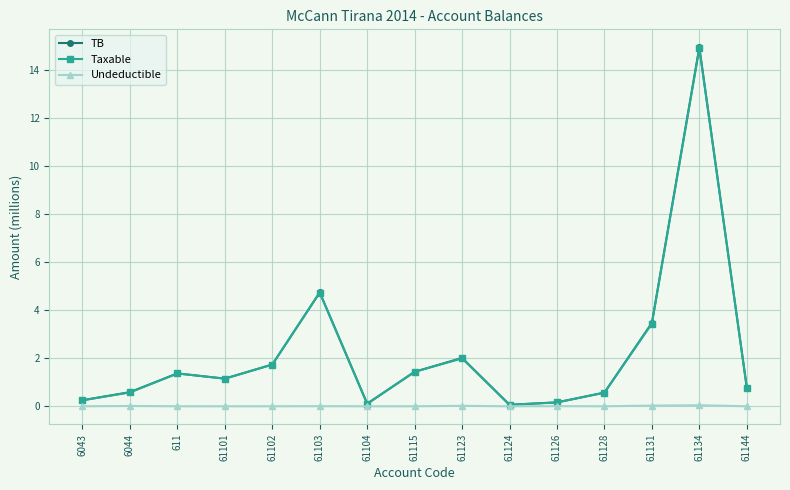

At which category is the sum across all series the highest?

61134